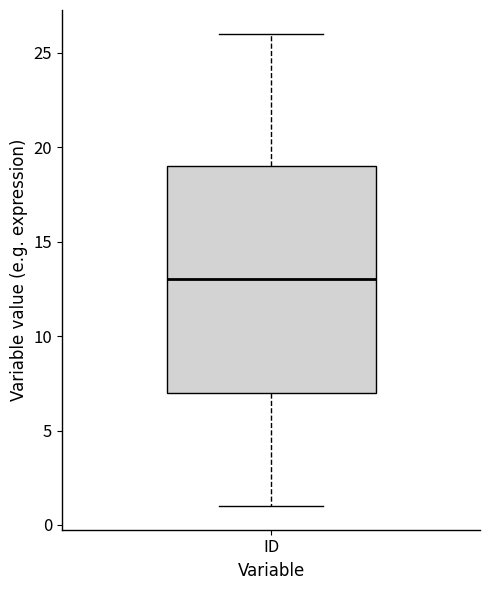

Where does the upper whisker of the box for ID end on the y-axis? The values are not printed on the chart, so give them approximately, as read against the axis.

26